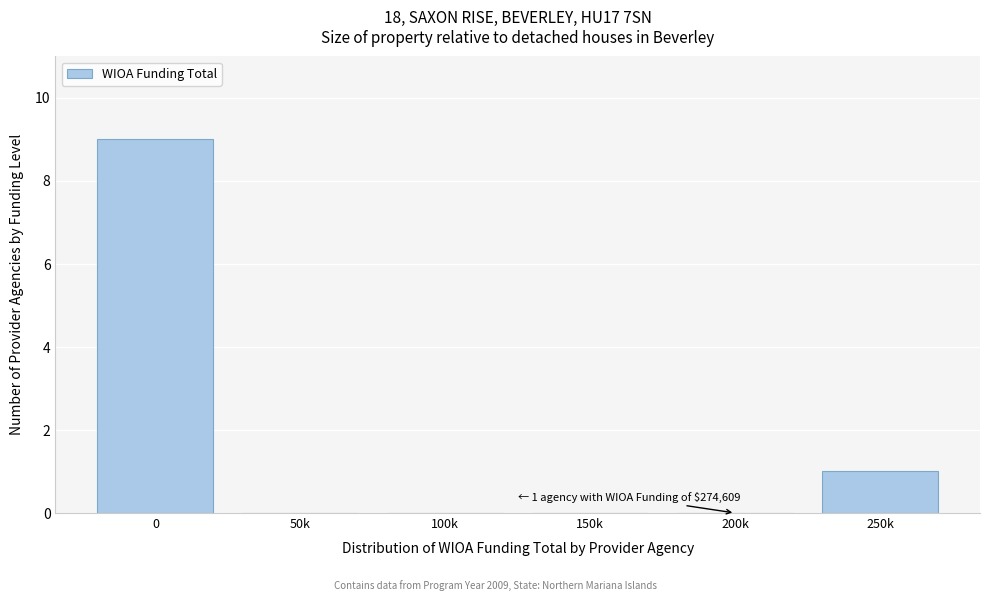

Reading left to right, extract all data points from this chart.

0=9	50k=0	100k=0	150k=0	200k=0	250k=1